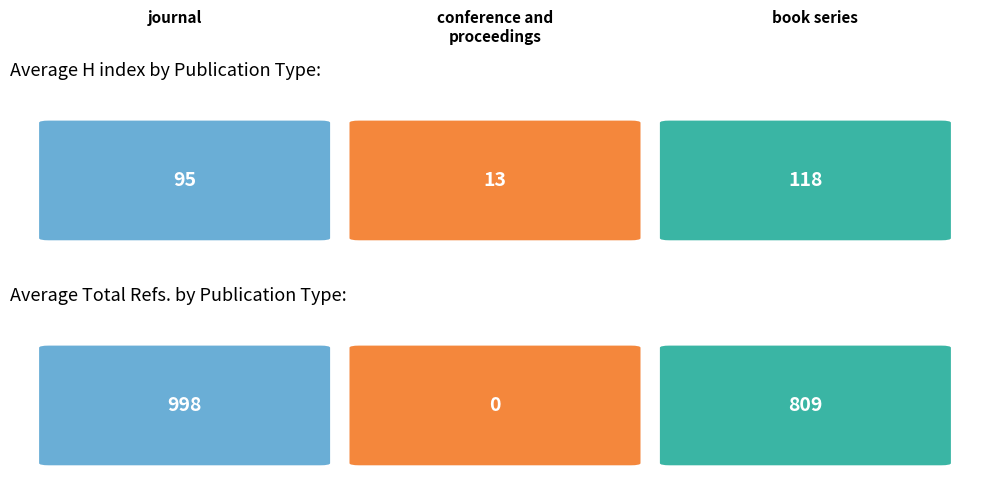

Are the bars horizontal?

No